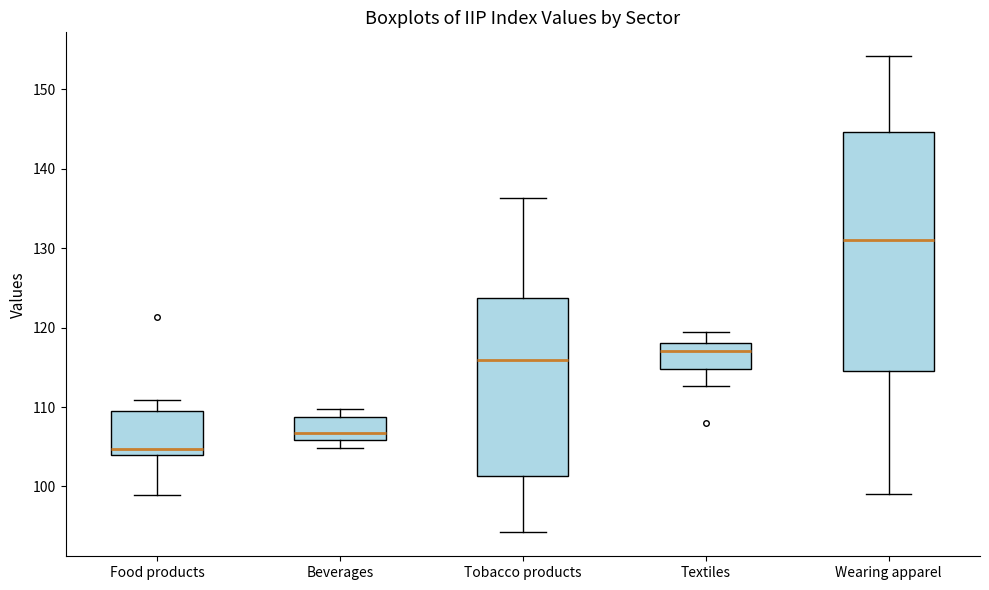

Reading left to right, transcribe this box plot: for each box, give where its median line is, the range the box spans, and where its two whiskers end, as read against the y-axis. The values are not printed on the chart, so give them approximately, as read against the axis.

Food products: median 105, box 104 to 110, whiskers 99 to 111
Beverages: median 107, box 106 to 109, whiskers 105 to 110
Tobacco products: median 116, box 101 to 124, whiskers 94 to 136
Textiles: median 117, box 115 to 118, whiskers 113 to 119
Wearing apparel: median 131, box 115 to 145, whiskers 99 to 154